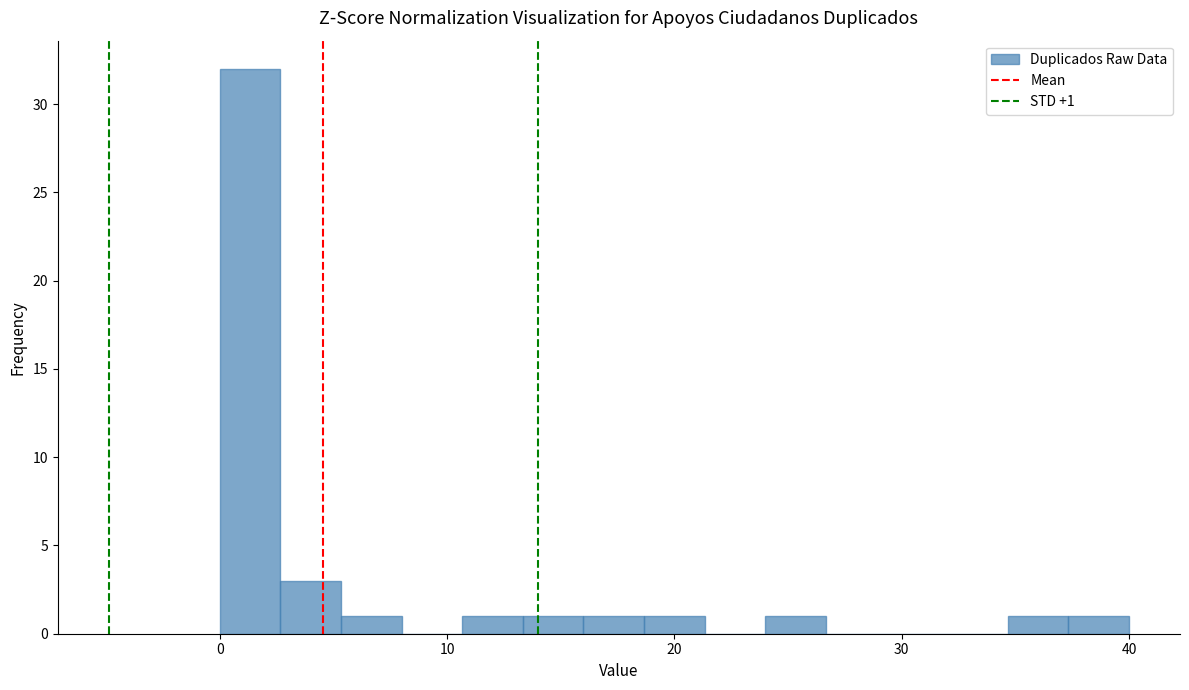

Around what value on the x-axis is the tallest bar? Give the approximate position of its centre, as read against the axis.

1